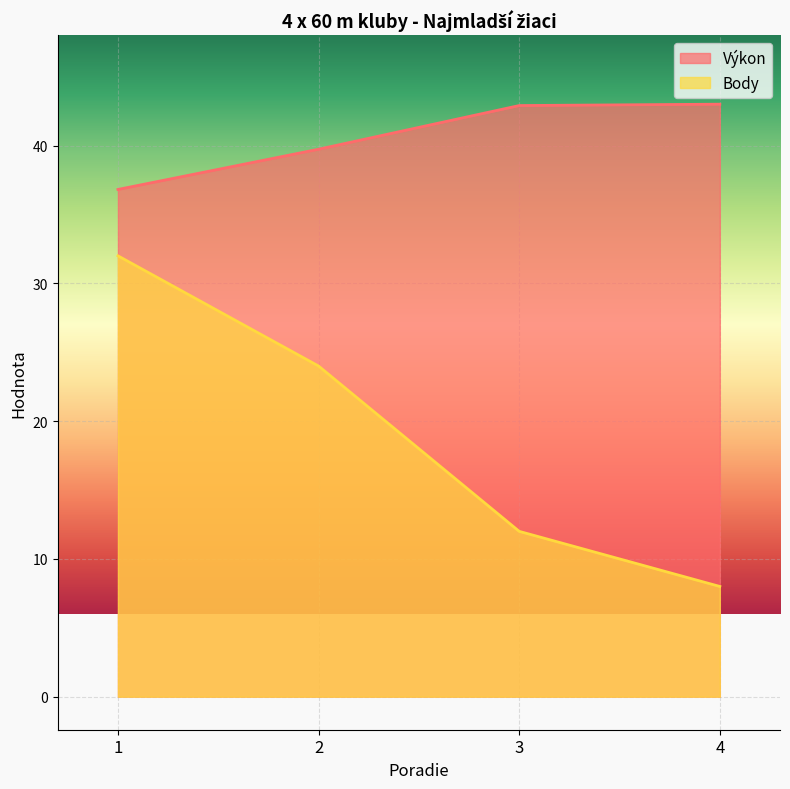

What is the difference between the maximum and minimum values in the Body series?

24.0